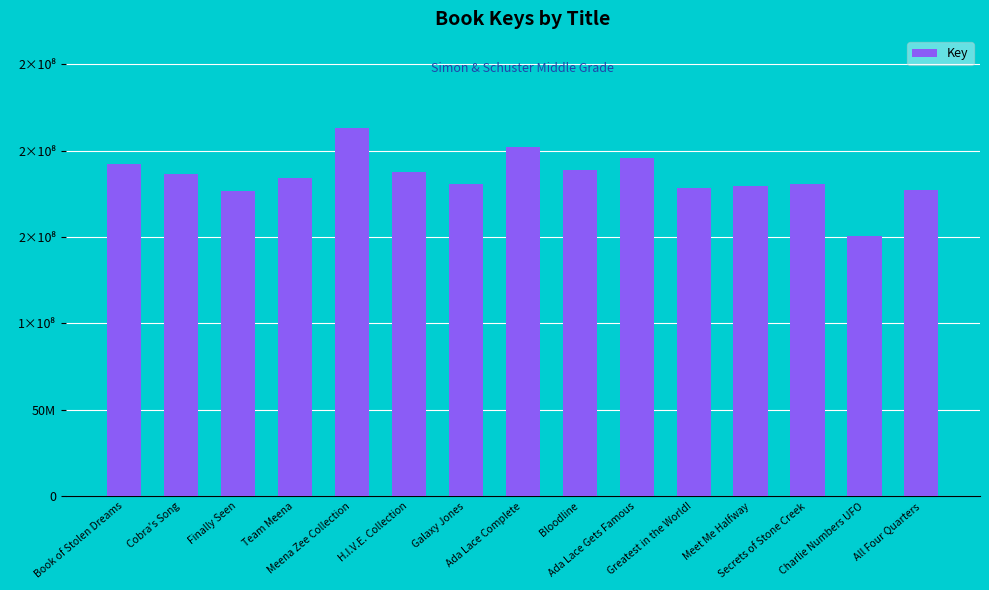

Does the chart contain any negative values?

No